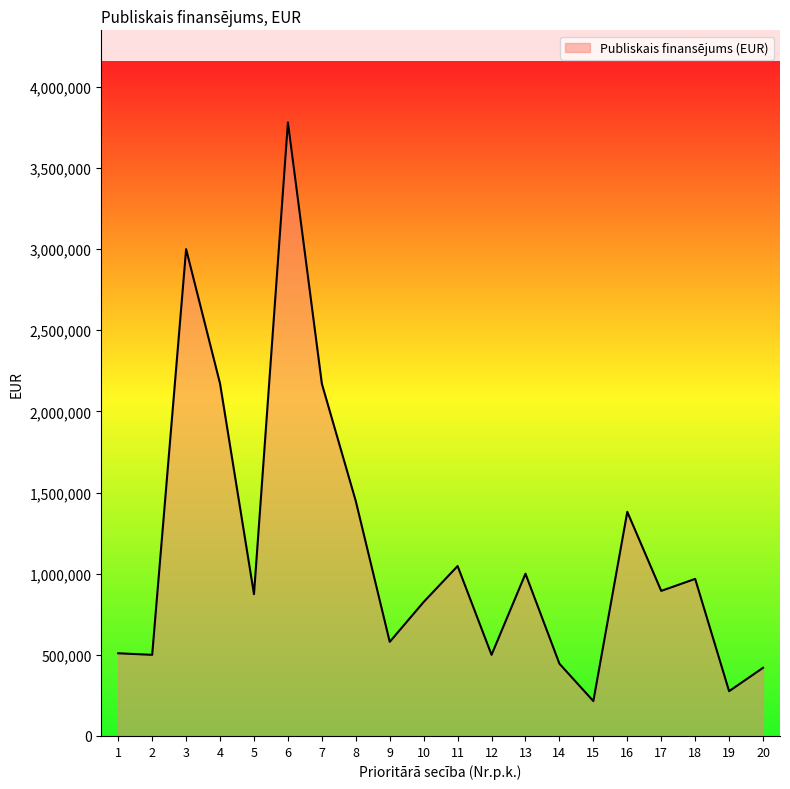

How many lines are shown in the chart?

1